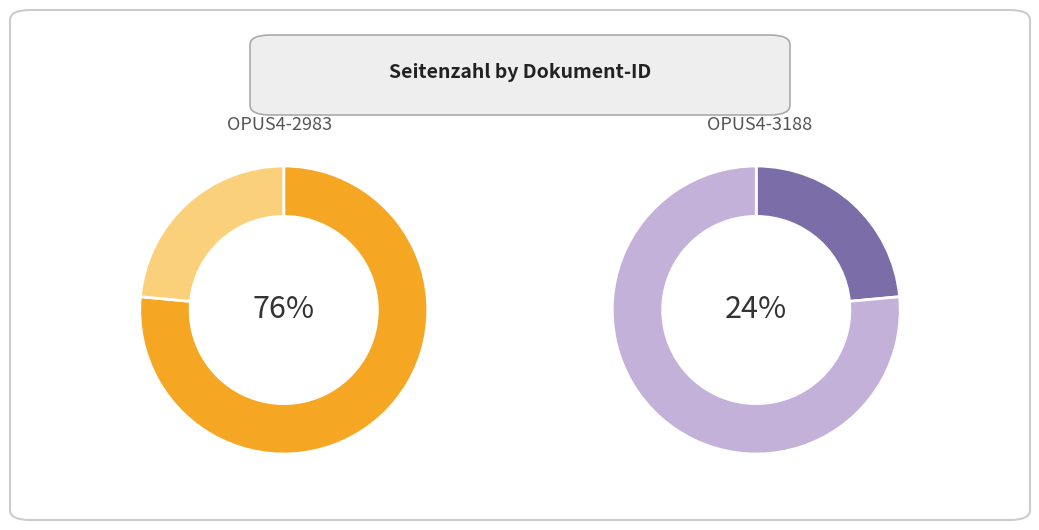

What is the ratio of the value at OPUS4-3188 to the value at OPUS4-2983?

0.3